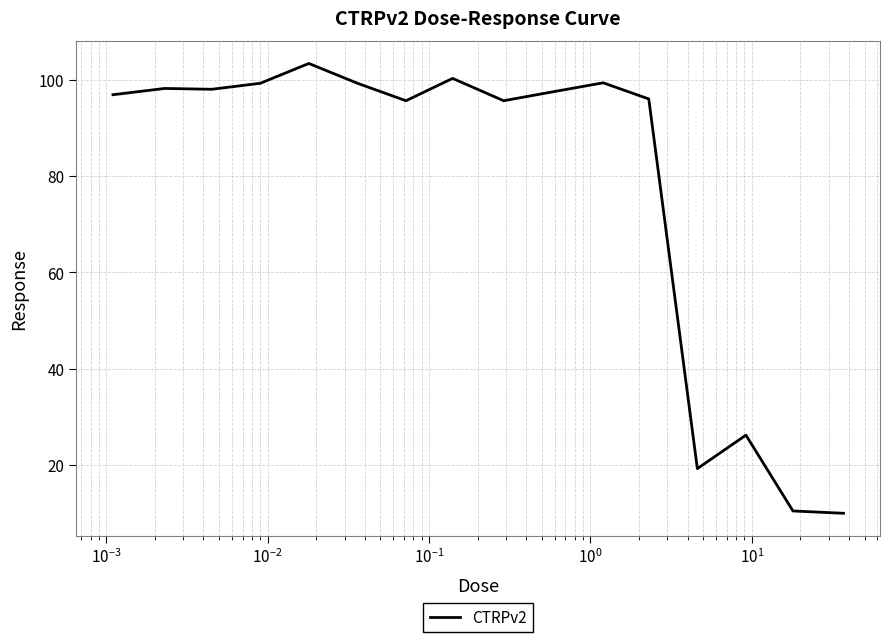

What is the smallest value displayed?

10.0